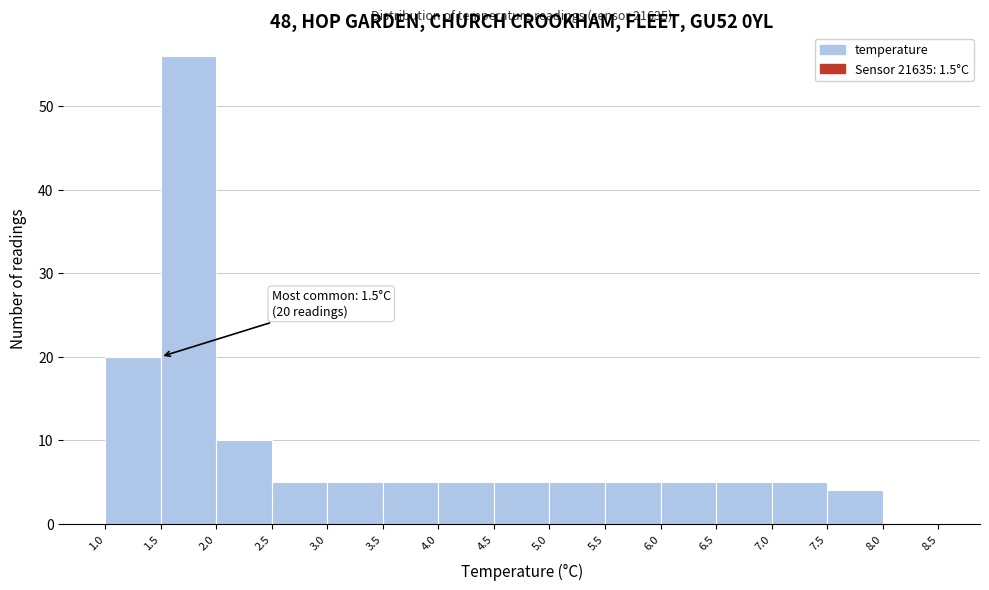

Over which range of the x-axis is the bar tallest?

1.5 to 2.0